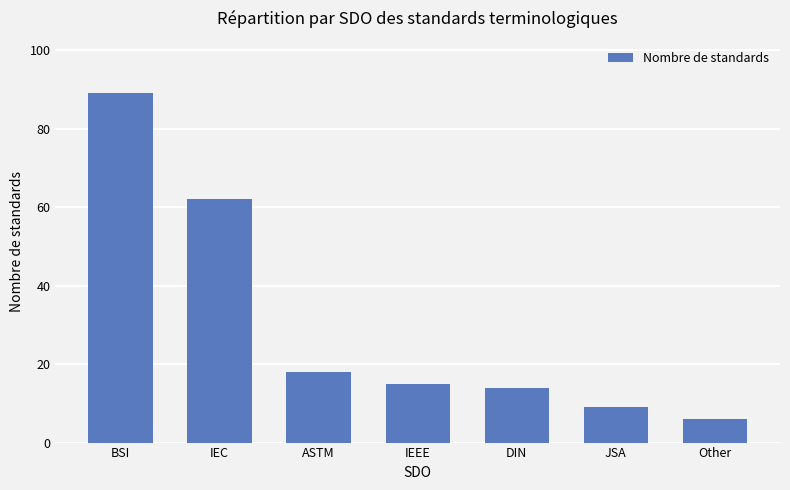

What position from the right is IEEE?

4